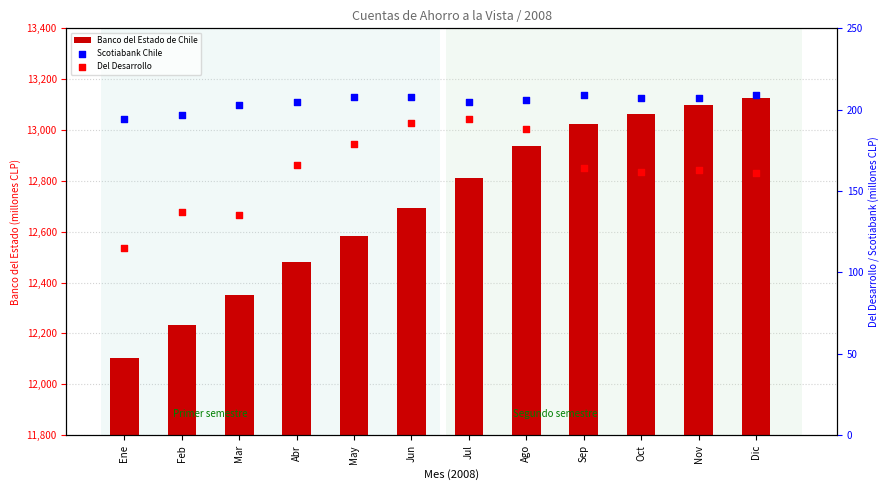

At how many categories does at least one series exceed 6424?

12